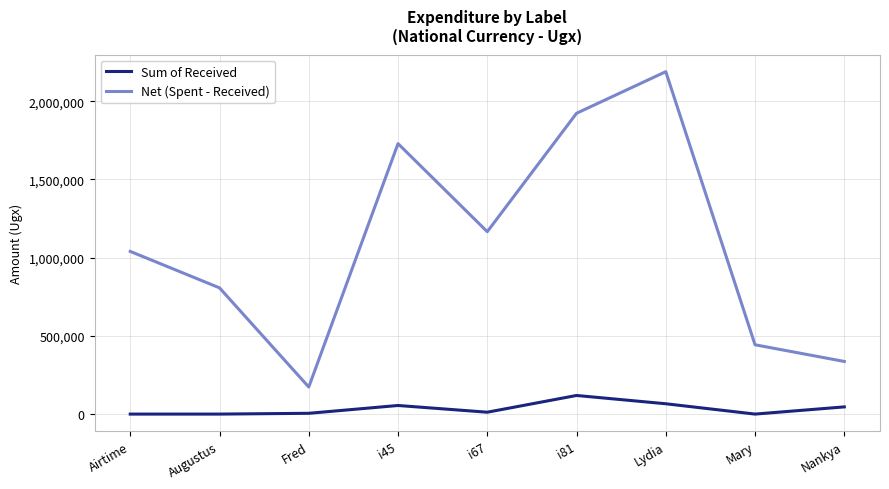

True or false: Sum of Received has a value of -82949 at Augustus.

False